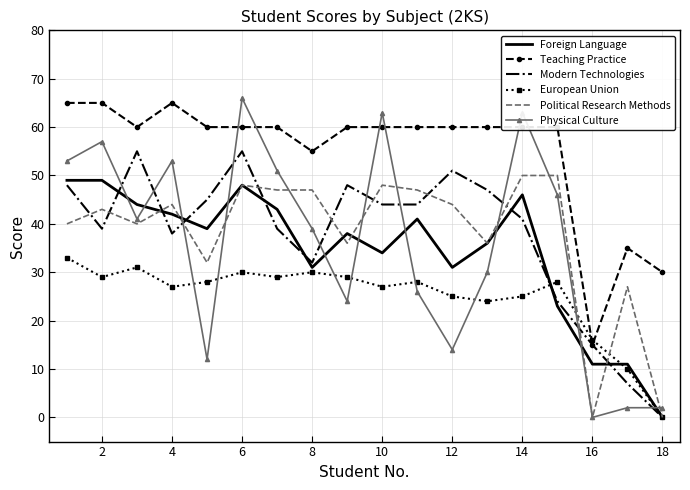

True or false: Political Research Methods and Teaching Practice cross at least once.

False